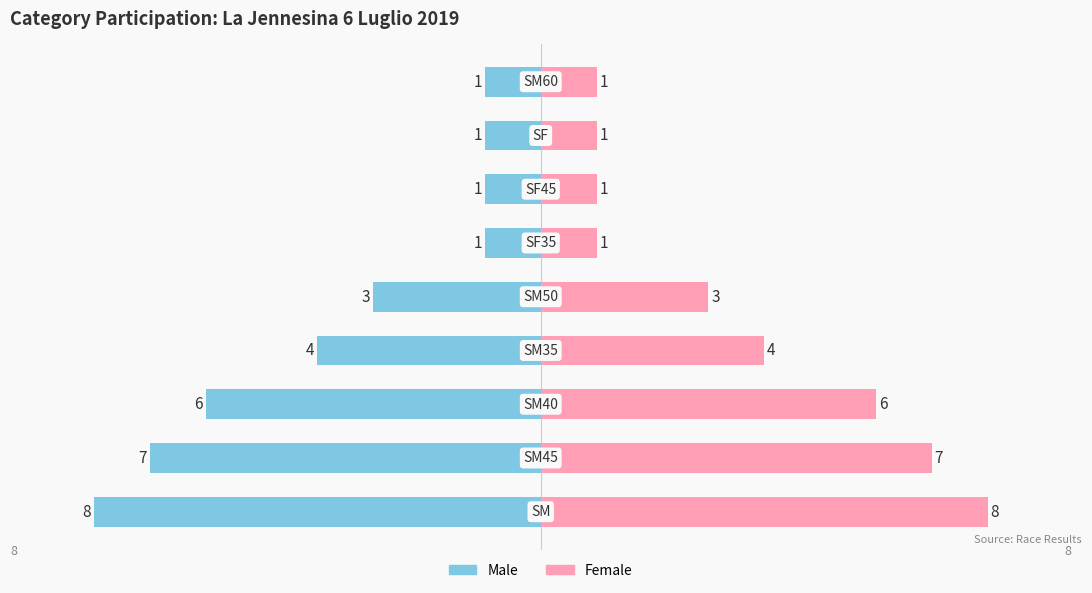

Count the Male categories values in the range -6 to -1.

7